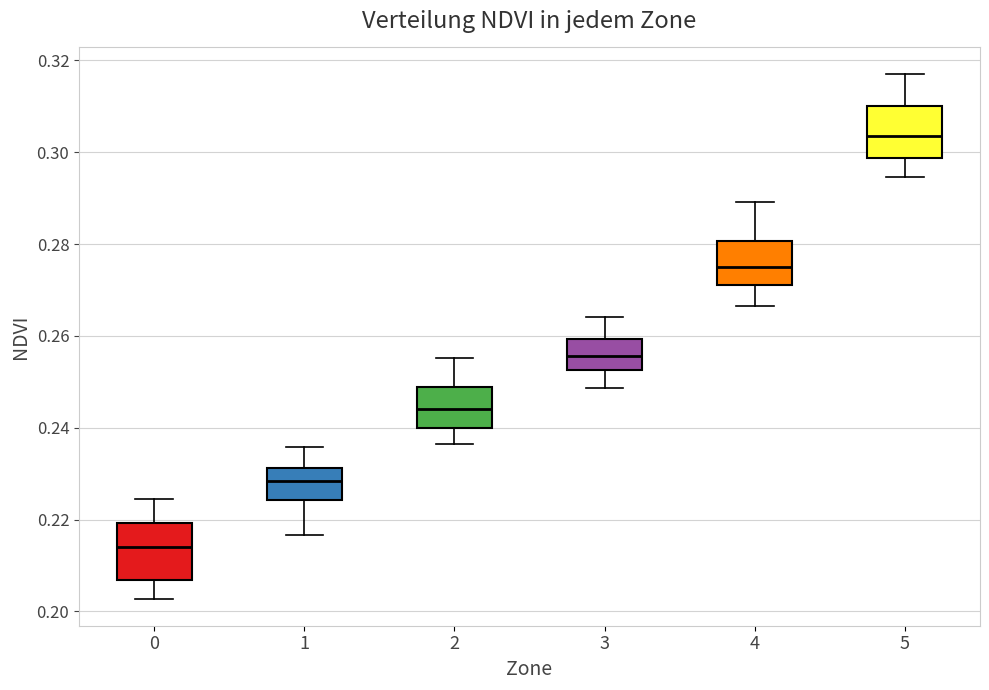

Reading left to right, transcribe this box plot: for each box, give where its median line is, the range the box spans, and where its two whiskers end, as read against the y-axis. The values are not printed on the chart, so give them approximately, as read against the axis.

0: median 0.214, box 0.206 to 0.220, whiskers 0.202 to 0.224
1: median 0.228, box 0.224 to 0.232, whiskers 0.216 to 0.236
2: median 0.244, box 0.240 to 0.248, whiskers 0.236 to 0.256
3: median 0.256, box 0.252 to 0.260, whiskers 0.248 to 0.264
4: median 0.276, box 0.272 to 0.280, whiskers 0.266 to 0.290
5: median 0.304, box 0.298 to 0.310, whiskers 0.294 to 0.318